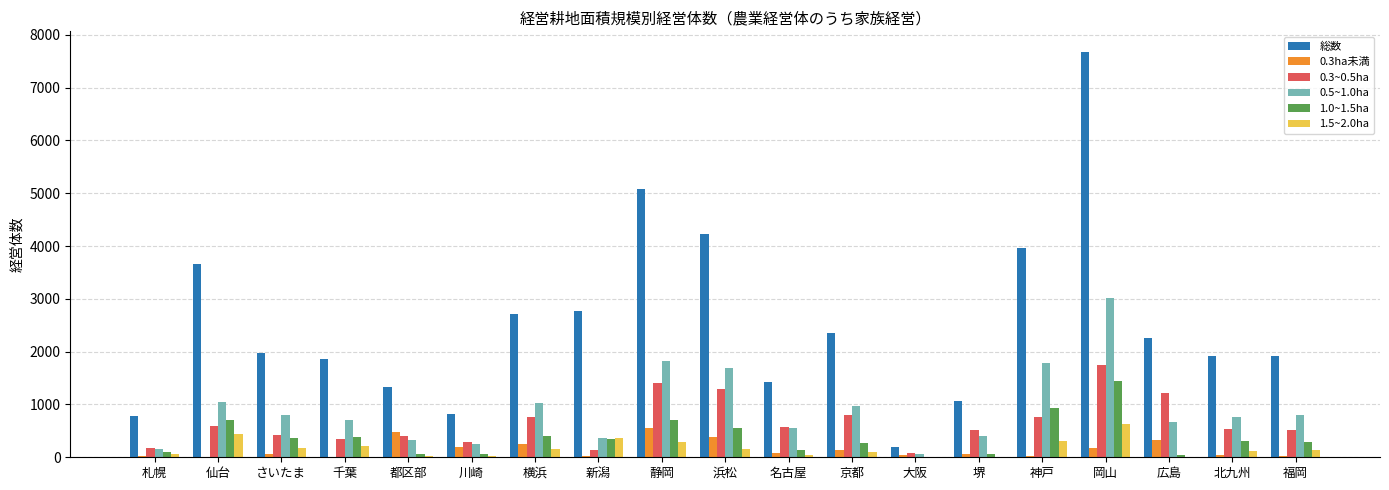

What is the maximum value shown in the chart?

7681